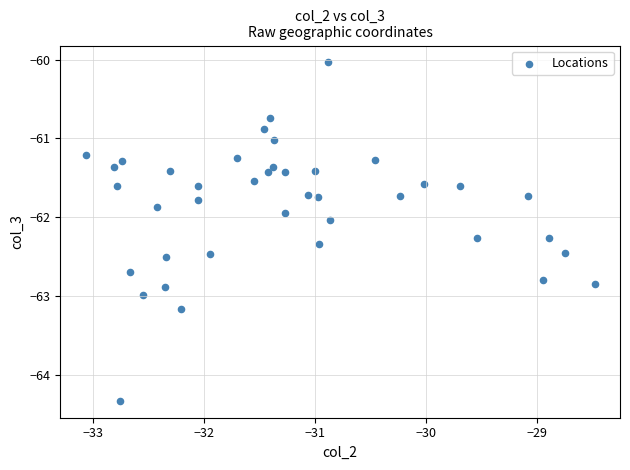

What is the range of X values (max minus min)?

4.6